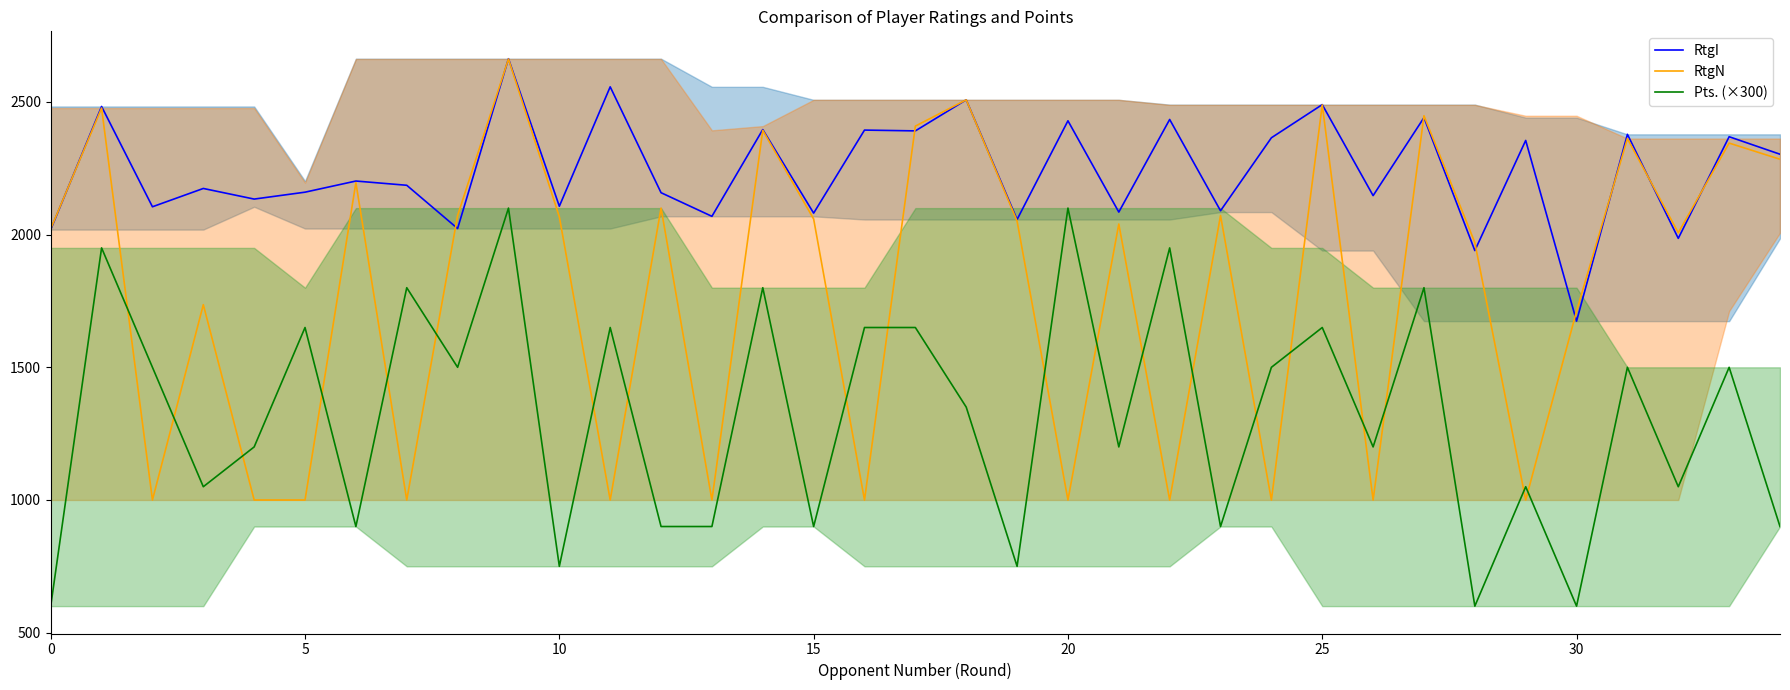

What is the highest value of the RtgI series?

2663